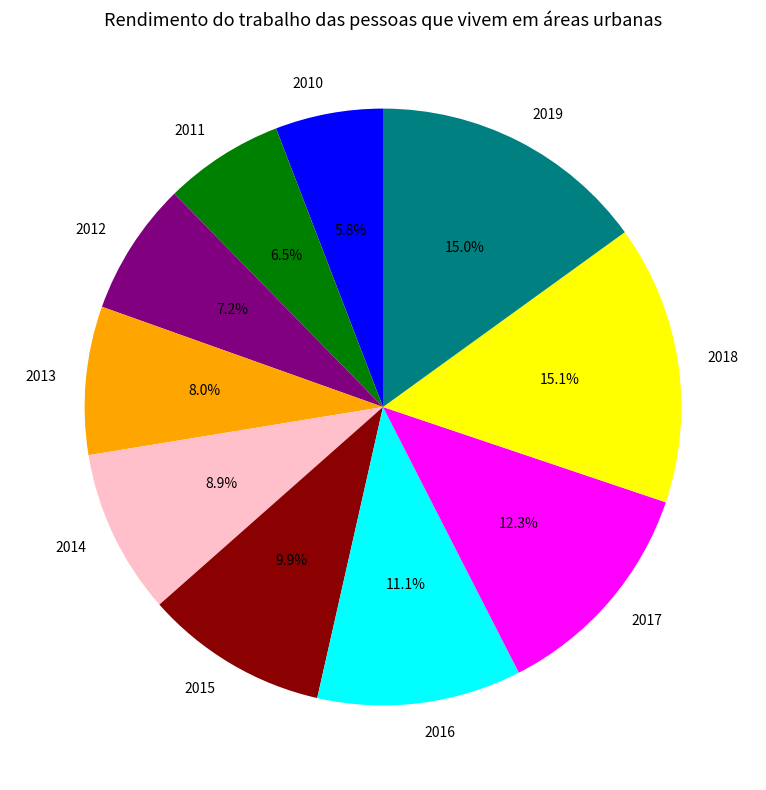

True or false: 2015 accounts for 18% of the total.

False